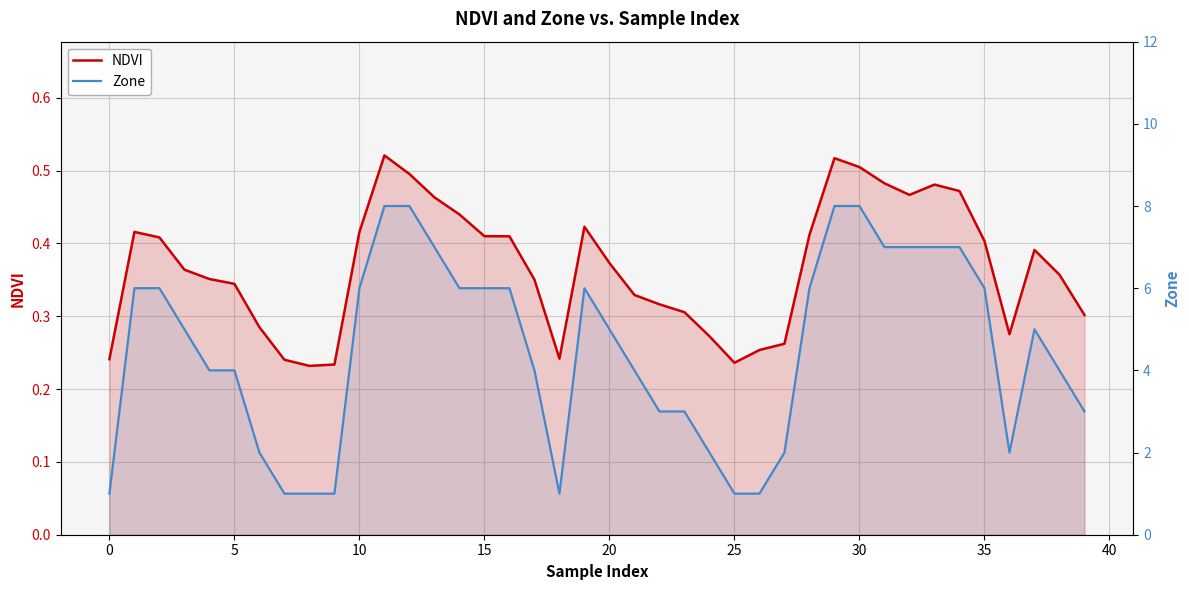

What is the difference between the maximum and second lowest values in the Zone series?

7.0